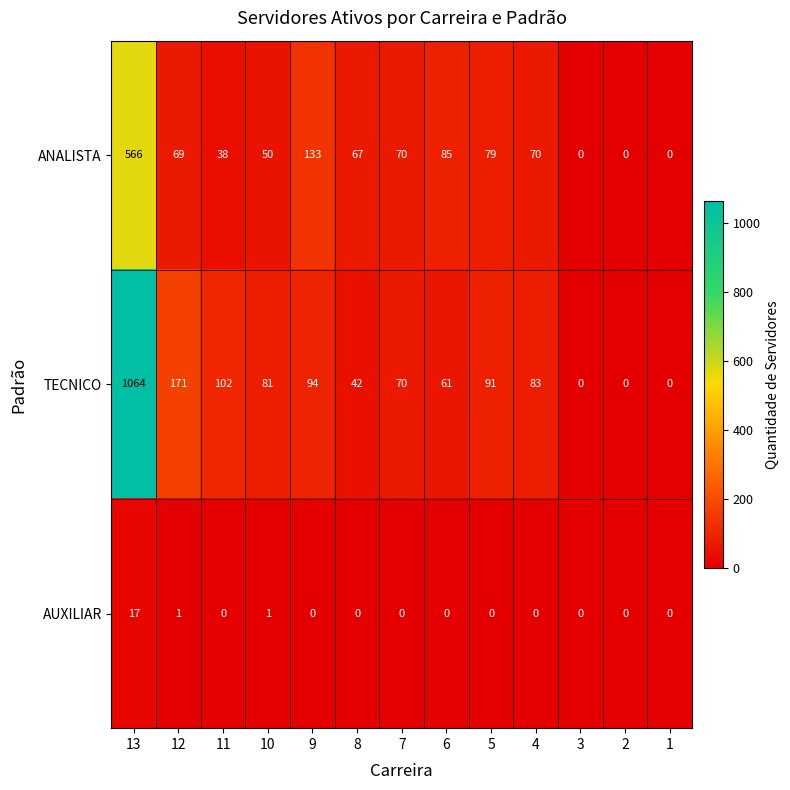

Which series has the largest total across all categories?

TECNICO